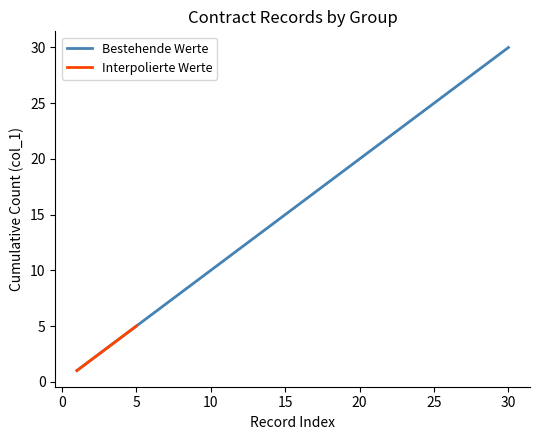

Rank the series by their maximum value, from highest to lowest.

Bestehende Werte, Interpolierte Werte